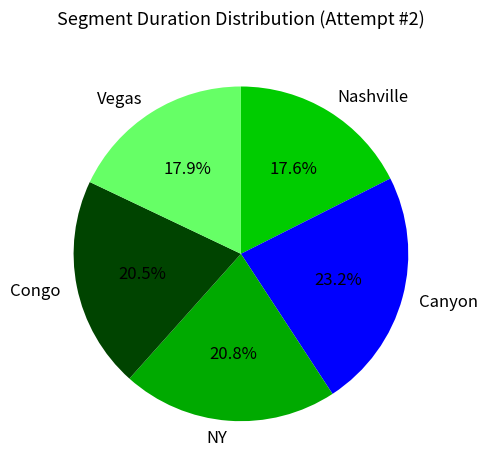

To the nearest percent, what is the difference between the largest and smallest slice percentages?

6%